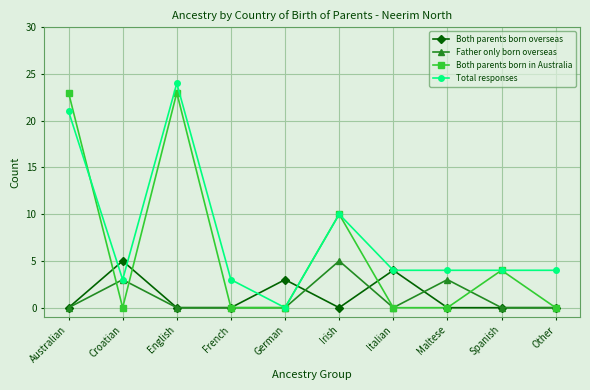

Count the number of data series in this chart.

4